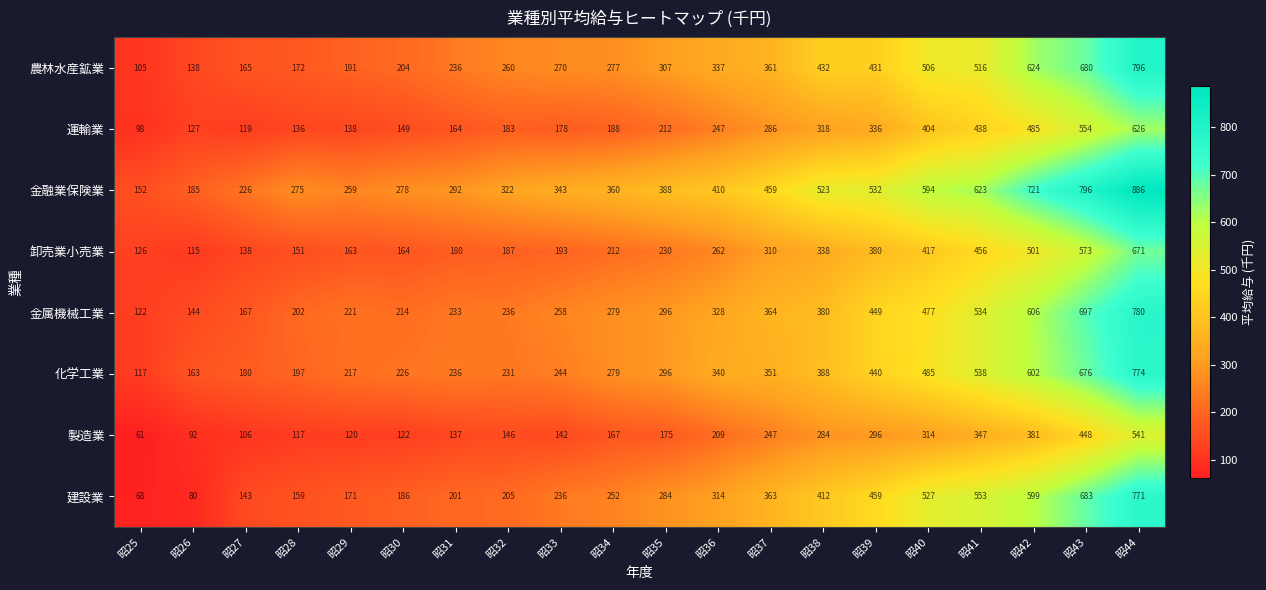

Rank the series at 昭44 from lowest to highest value.

製造業, 運輸業, 卸売業小売業, 建設業, 化学工業, 金属機械工業, 農林水産鉱業, 金融業保険業